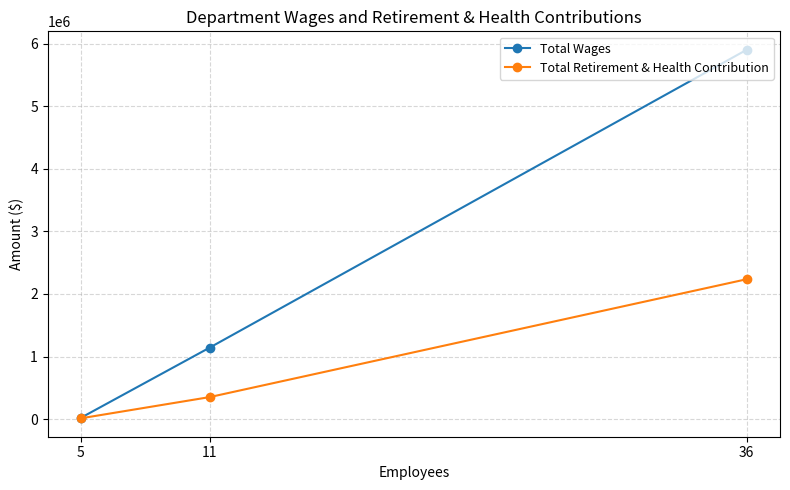

Between 11 and 36, which is larger?

36